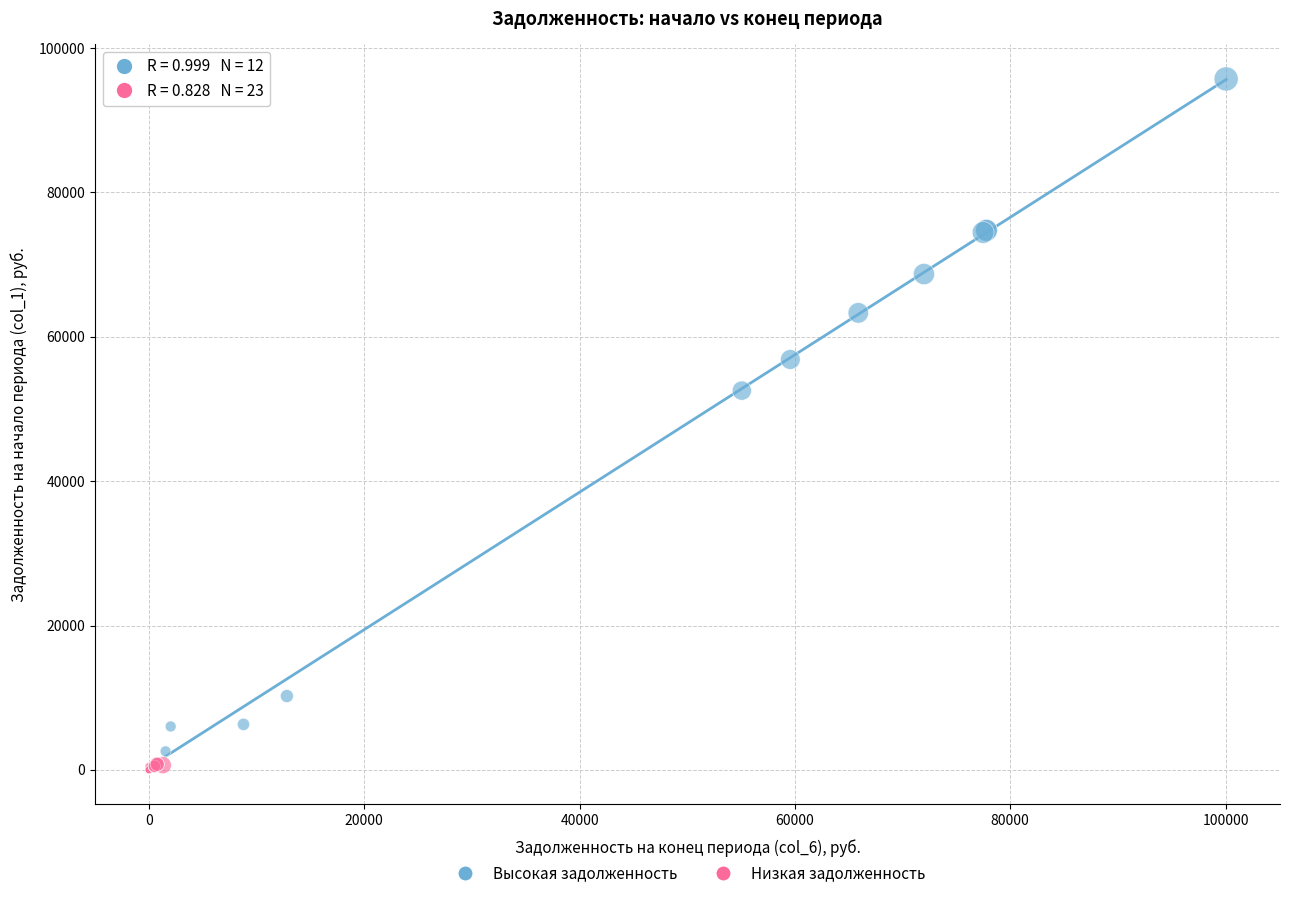

Which series contains the highest Y value?

Высокая задолженность